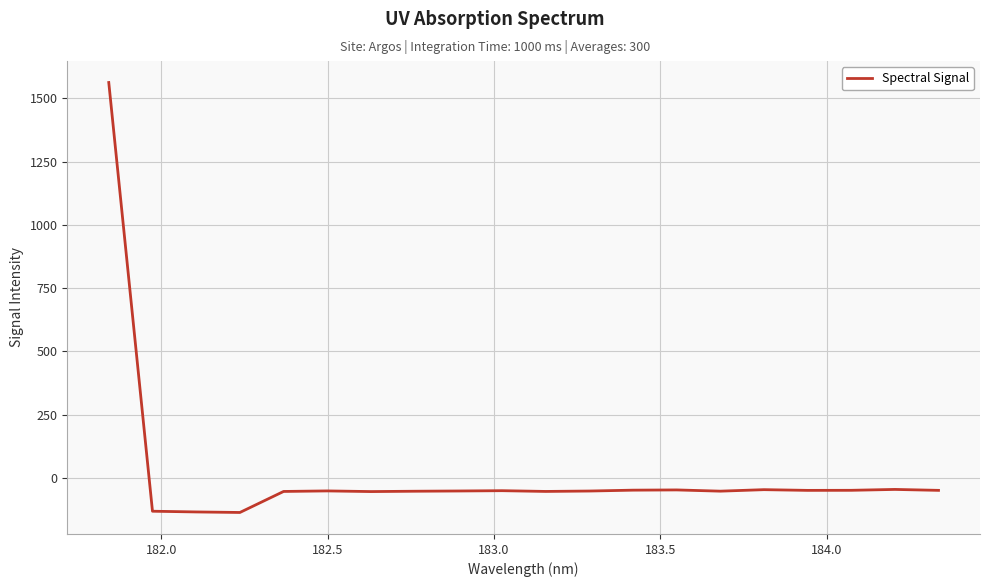

Count the number of categories in the chart.

20